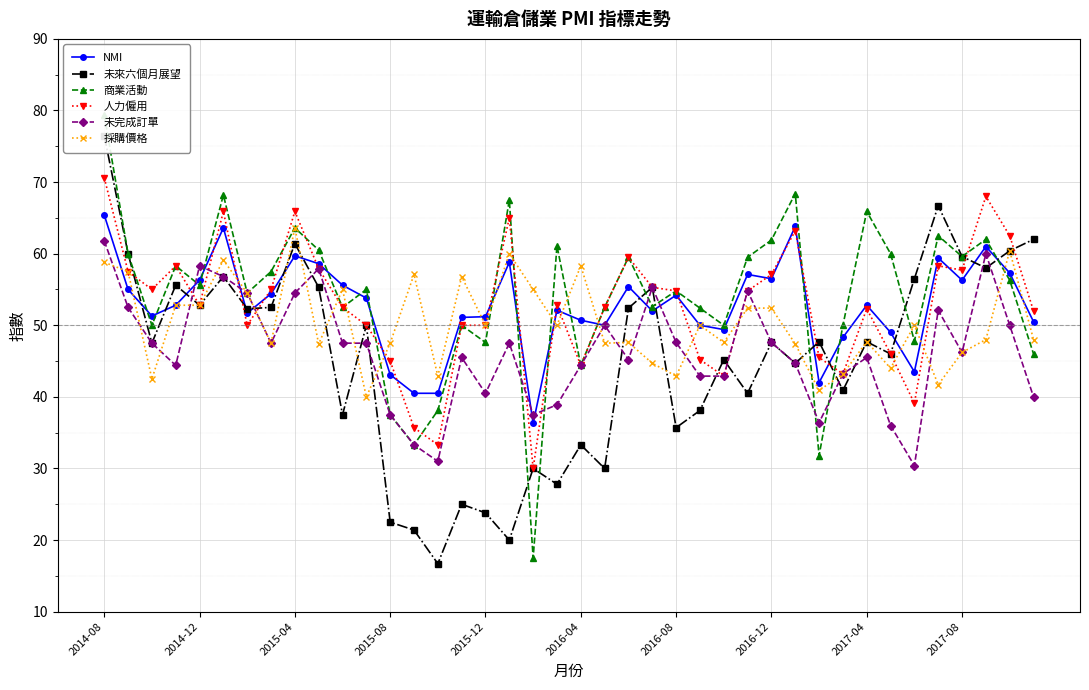

What is the highest value of the 採購價格 series?

63.6